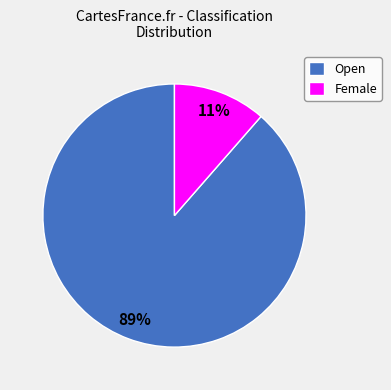

Which slice is the smallest?

Female